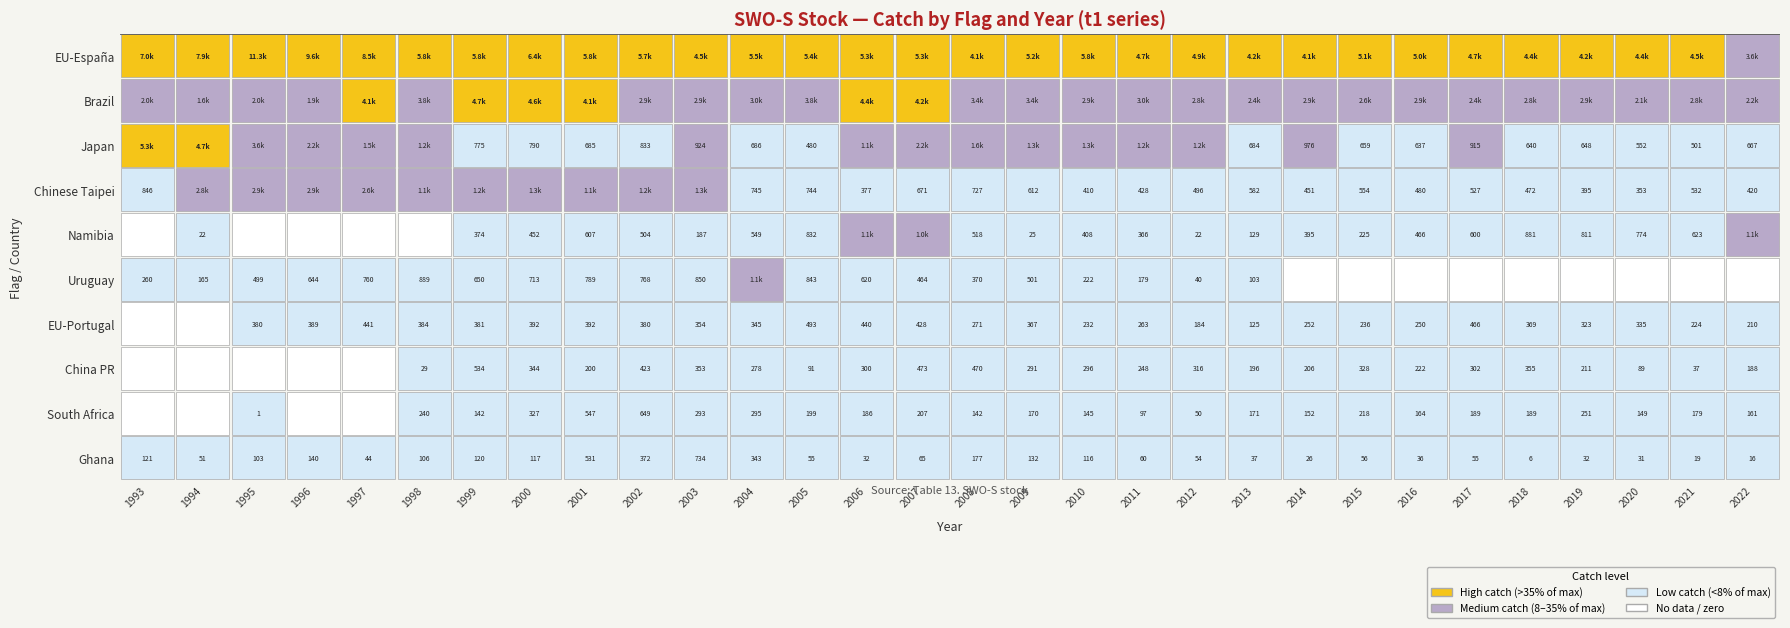

What is the total value across all series at 0?

15470.5